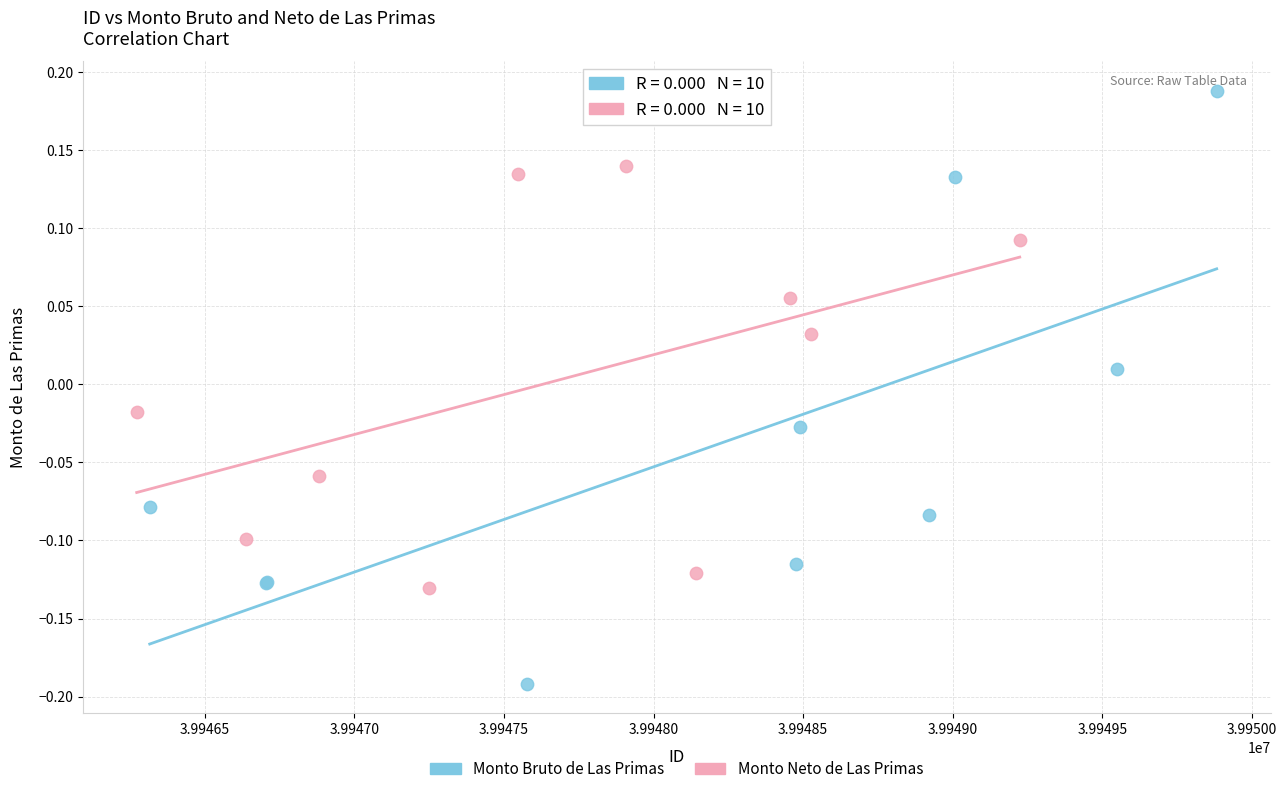

Which series contains the lowest Y value?

Monto Bruto de Las Primas